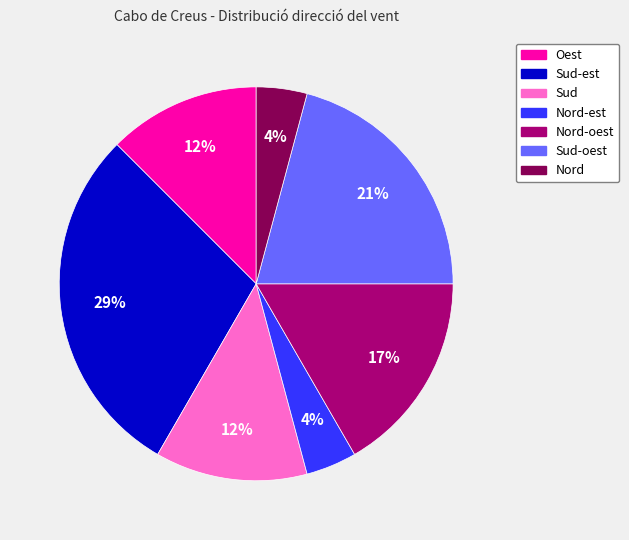

What is the ratio of the value at Nord to the value at Sud-est?

0.1